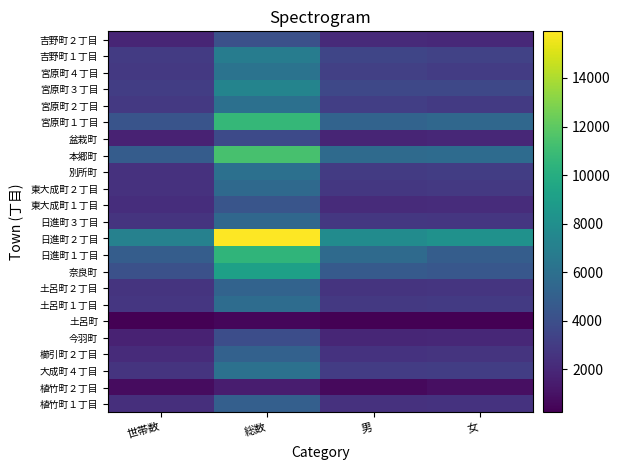

Between 世帯数 and 女, which is larger?

女